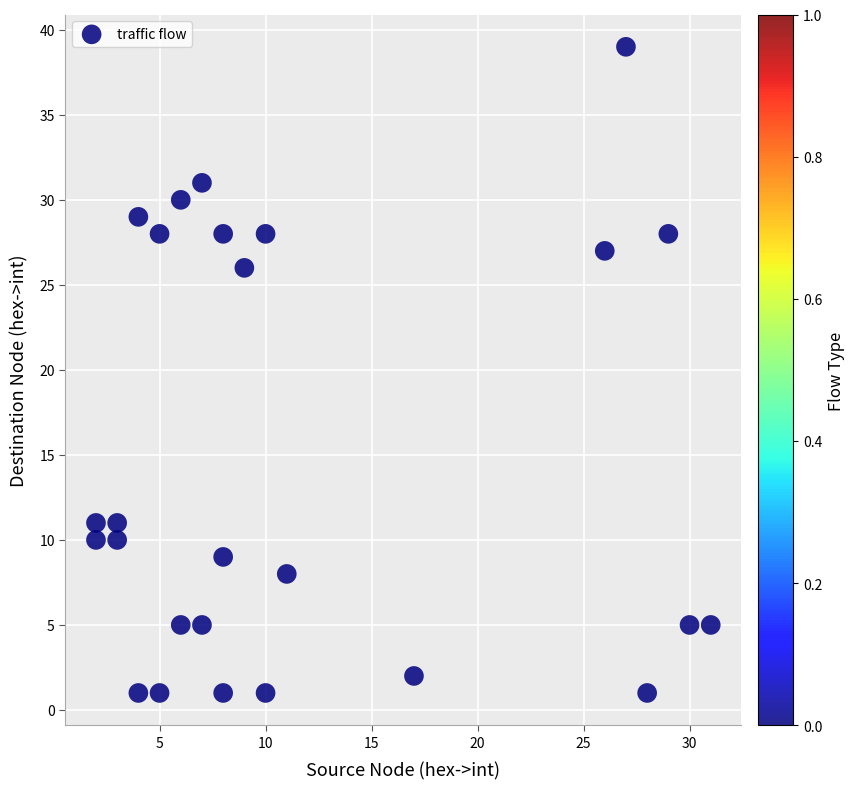

What Y value in the scatter plot is closest to 20?

26